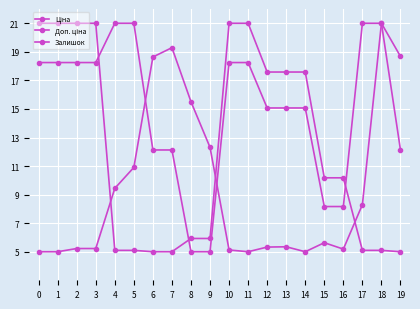

What is the total value across all series at 1?

44.2